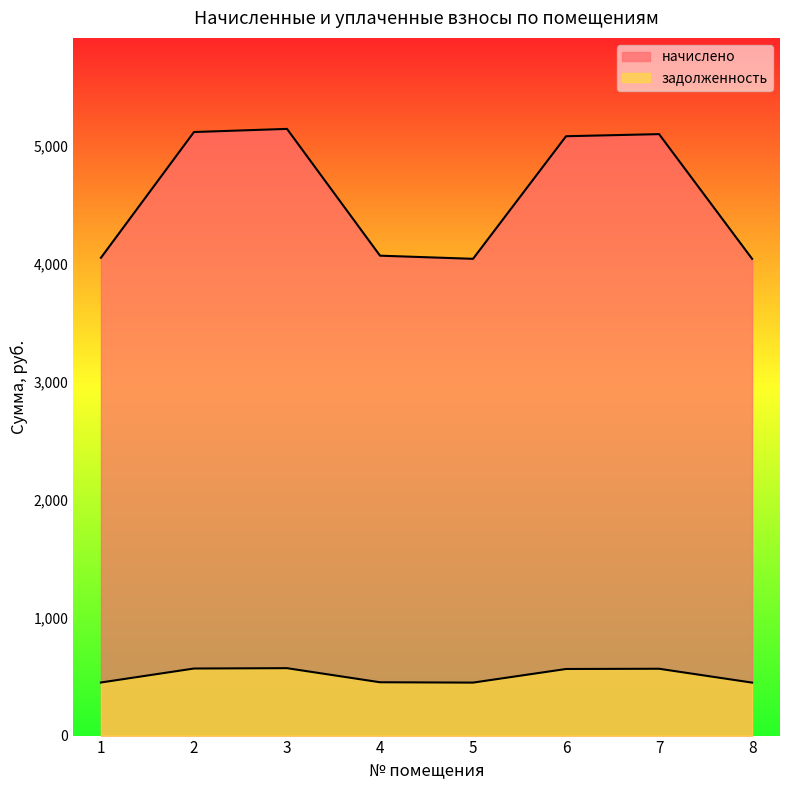

In начислено, how many points are higher than both neighbors (excluding endpoints)?

2